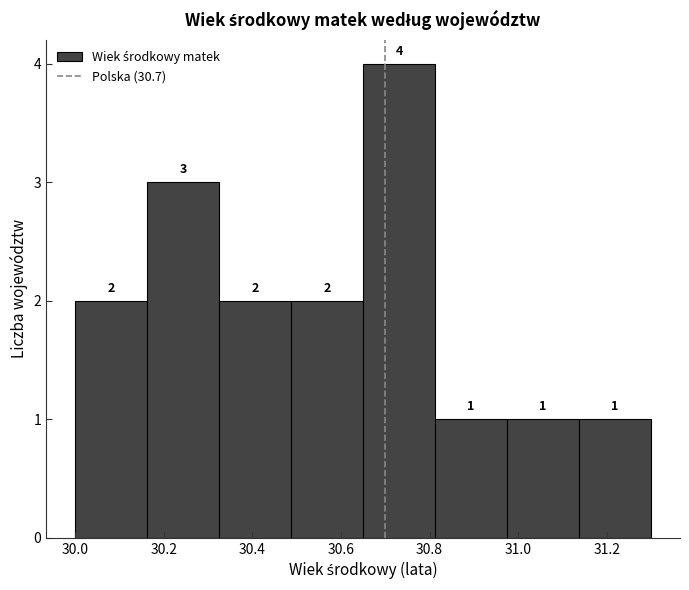

Reading left to right, transcribe this chart: for each bar, give the range it covers on the x-axis and its height. The bar edges are not printed on the chart, so give them approximately, as read against the axis.

30.00 to 30.16: 2
30.16 to 30.32: 3
30.32 to 30.48: 2
30.48 to 30.66: 2
30.66 to 30.82: 4
30.82 to 30.98: 1
30.98 to 31.14: 1
31.14 to 31.30: 1